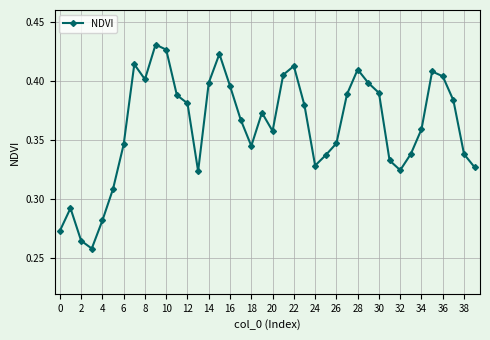

What is the difference between the second highest and second lowest values?

0.2